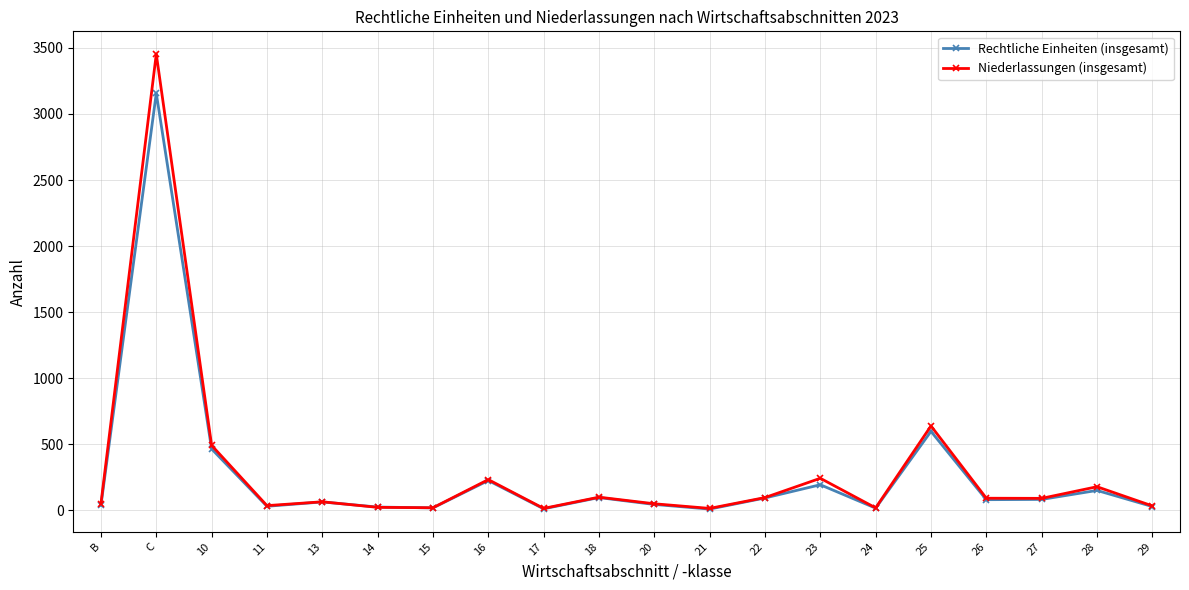

At which category is the sum across all series the highest?

C